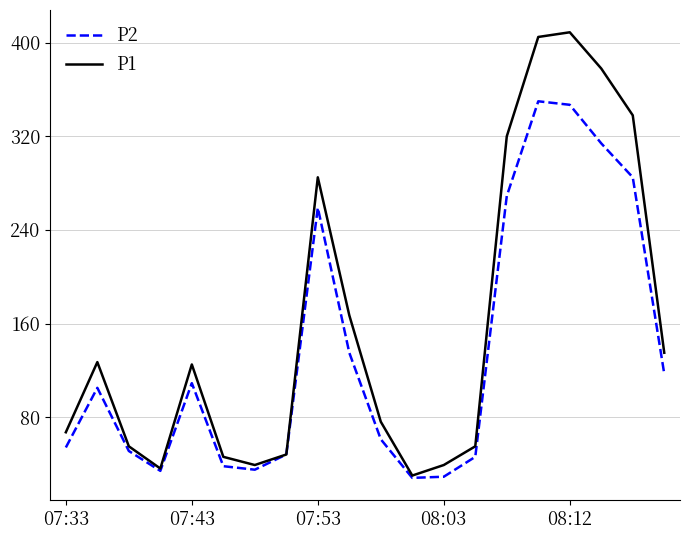

List the series in order of their overall mean, highest first.

P1, P2